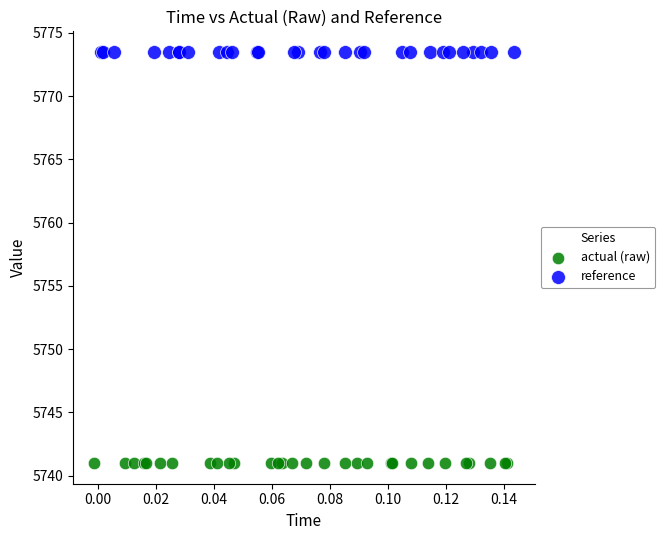

Which series reaches the maximum Y coordinate?

reference